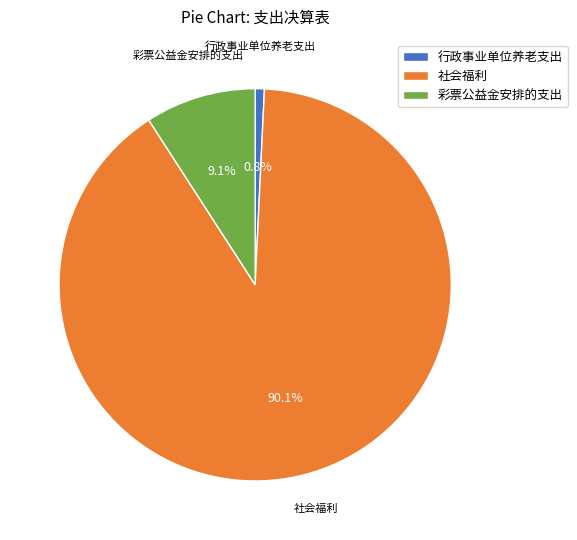

The 社会福利 slice represents 90% of the pie. True or false?

True